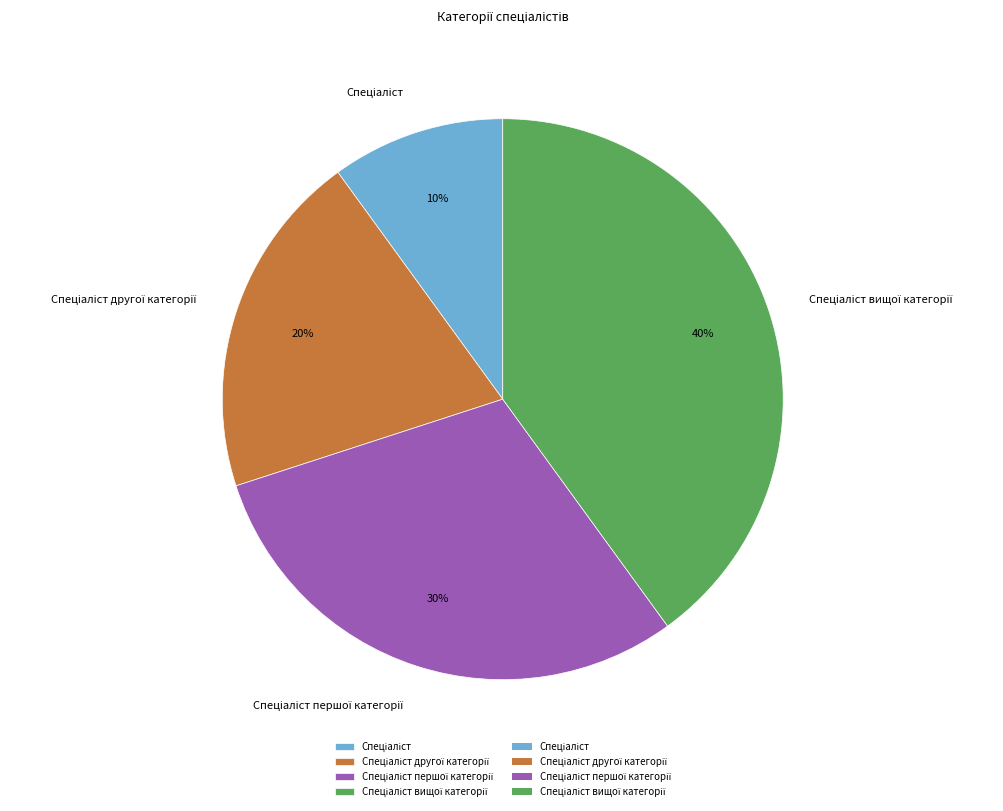

Is there any slice that represents more than half of the pie?

No